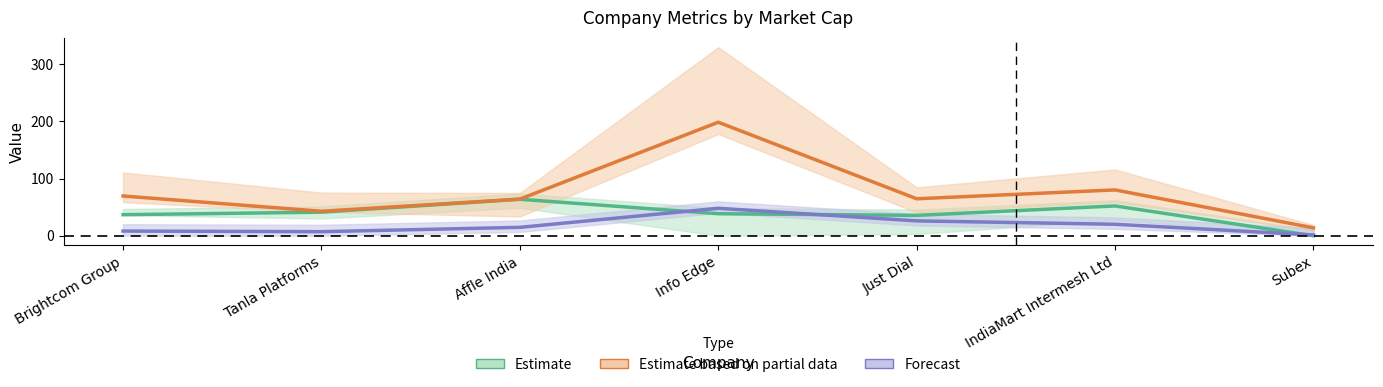

How many values in the Estimate based on partial data series exceed 64?

4